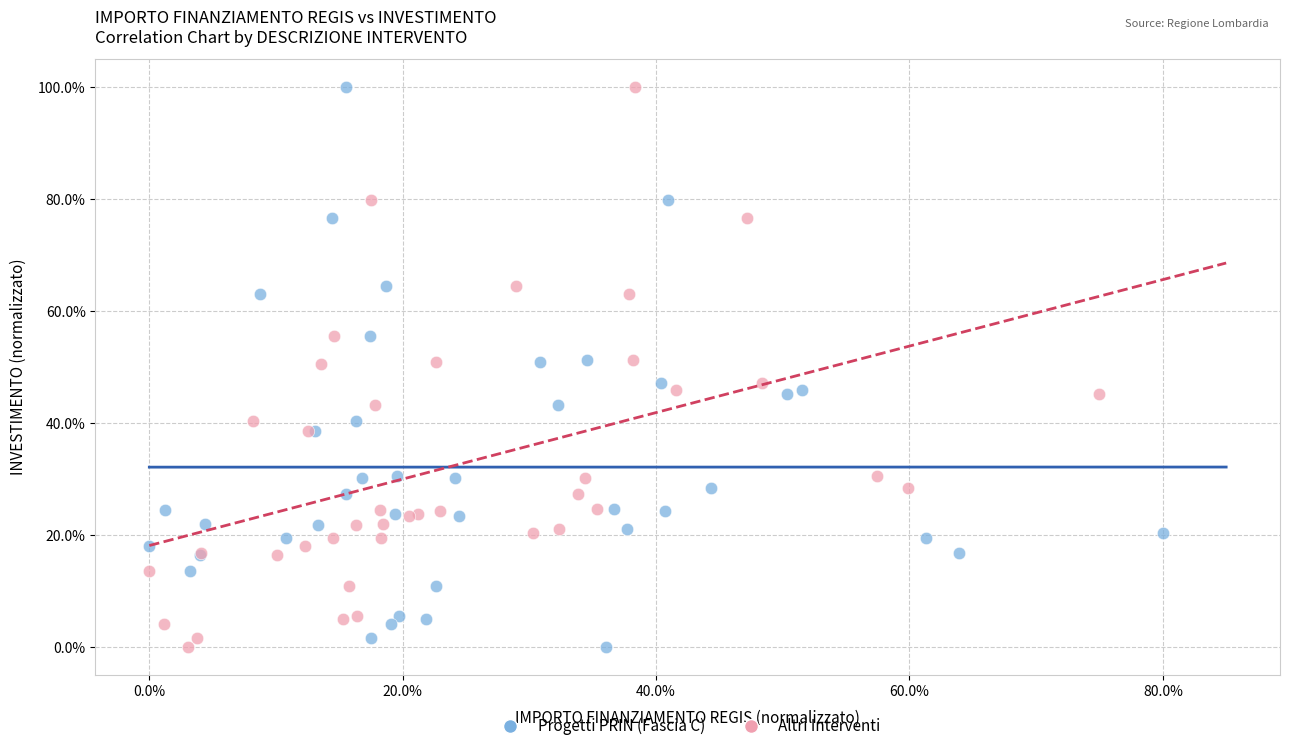

What are all the series names shown in the legend?

Progetti PRIN (Fascia C), Altri Interventi